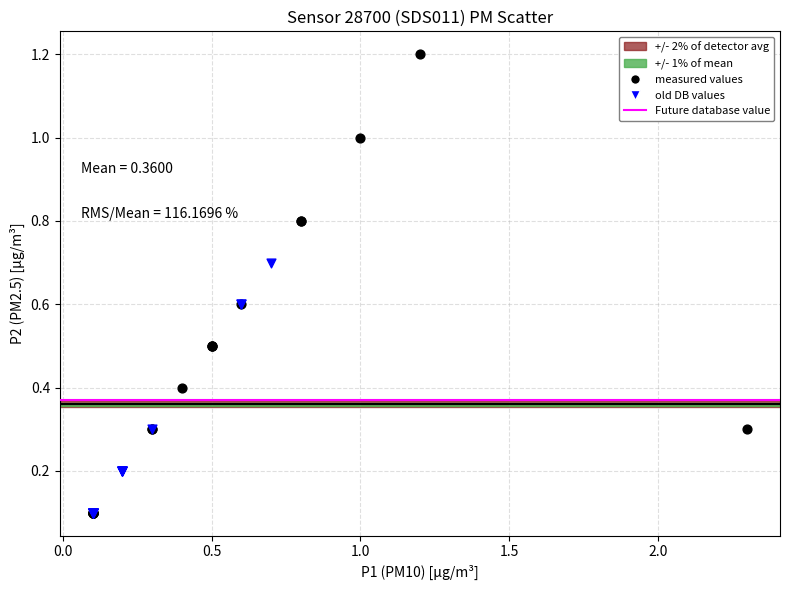

Which series reaches the maximum Y coordinate?

measured values